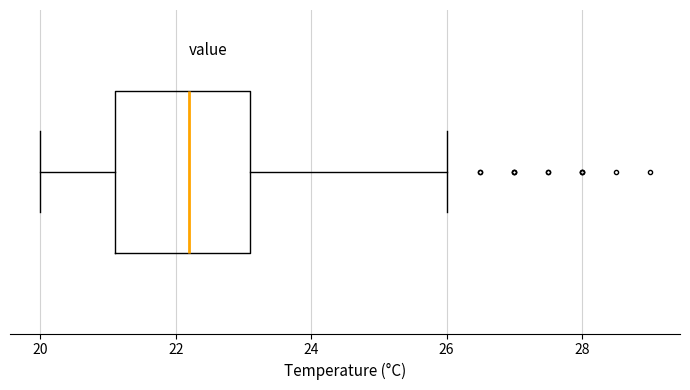

Transcribe this box plot: give where the median line is, the range the box spans, and where the two whiskers end, as read against the x-axis. The values are not printed on the chart, so give them approximately, as read against the axis.

median 22.2, box 21.2 to 23.2, whiskers 20.0 to 26.0